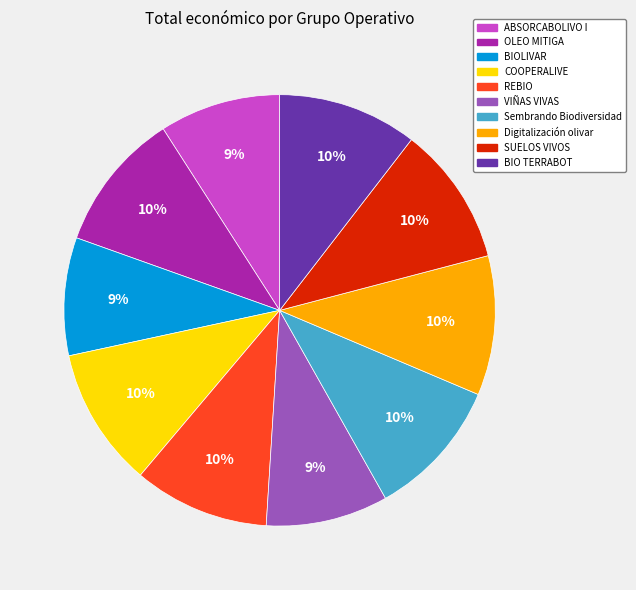

True or false: REBIO accounts for 4% of the total.

False